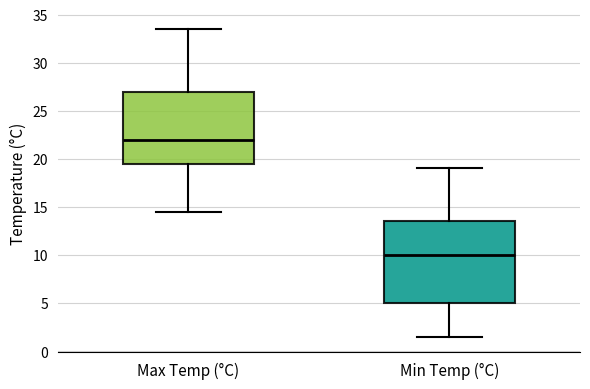

Where is the lower edge of the box for Min Temp (°C) on the y-axis? The values are not printed on the chart, so give them approximately, as read against the axis.

5.0